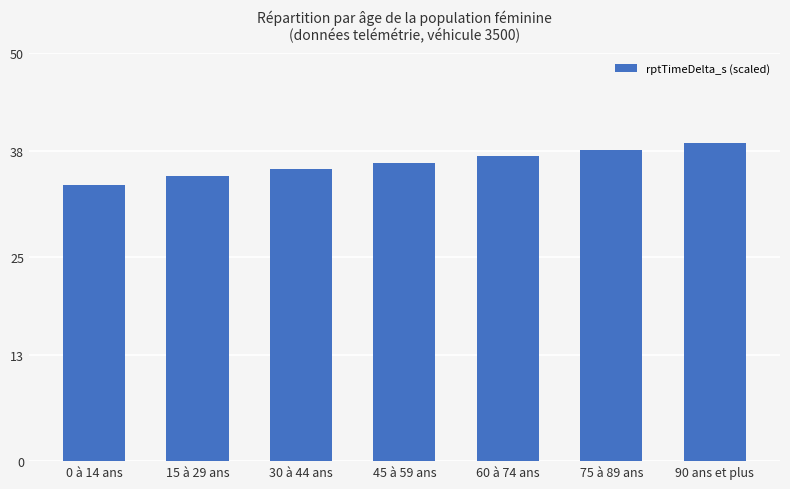

What is the label of the 7th bar from the right?

0 à 14 ans